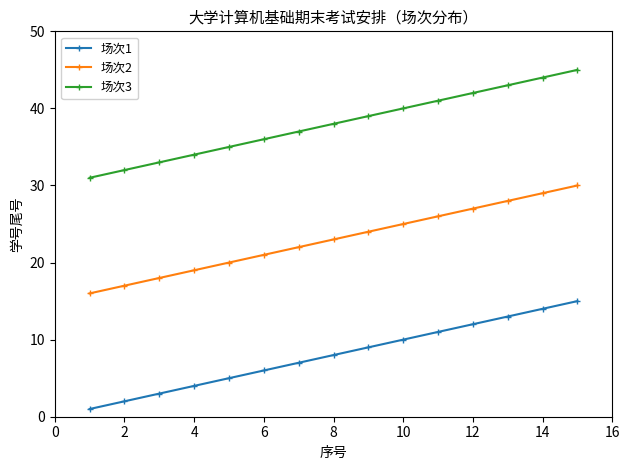

Which series has the largest total across all categories?

场次3